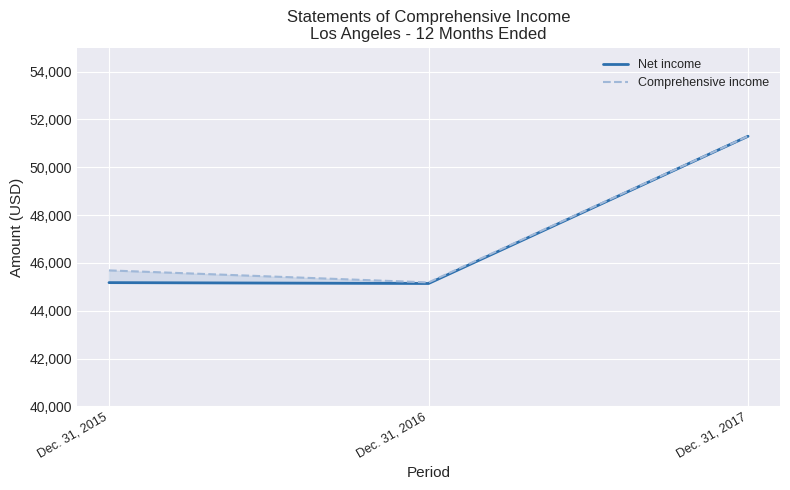

What is the difference between the maximum and minimum values in the Comprehensive income series?

6119